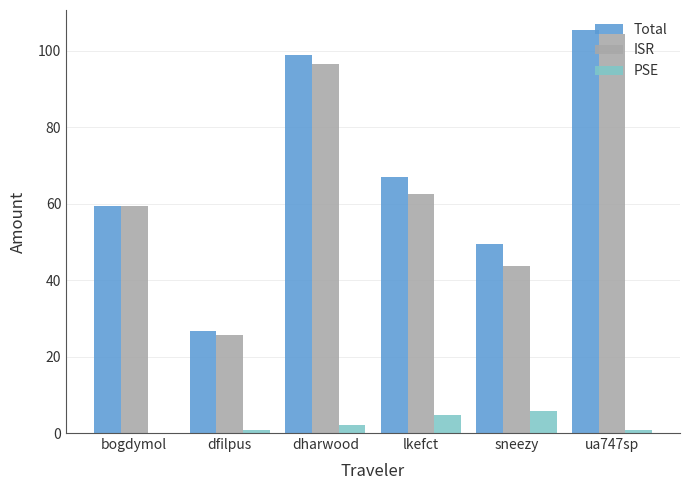

Which category has the highest value in the Total series?

ua747sp